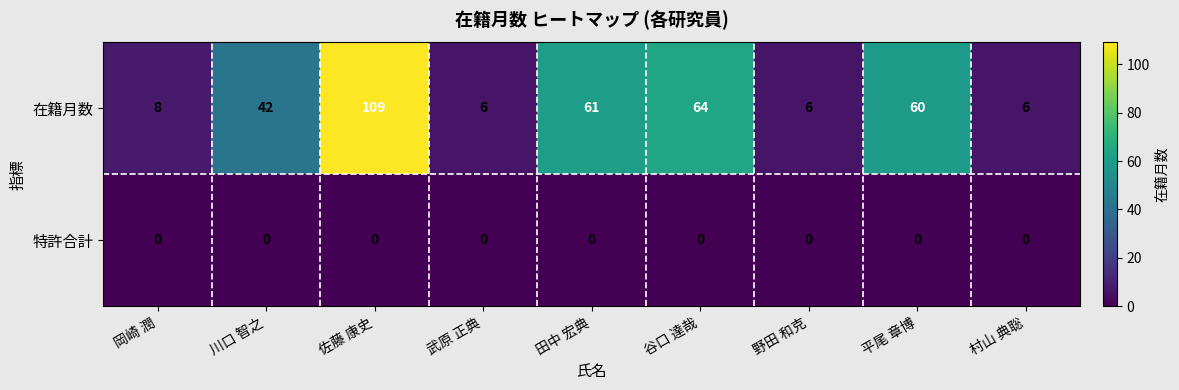

What is the minimum value for 在籍月数?

6